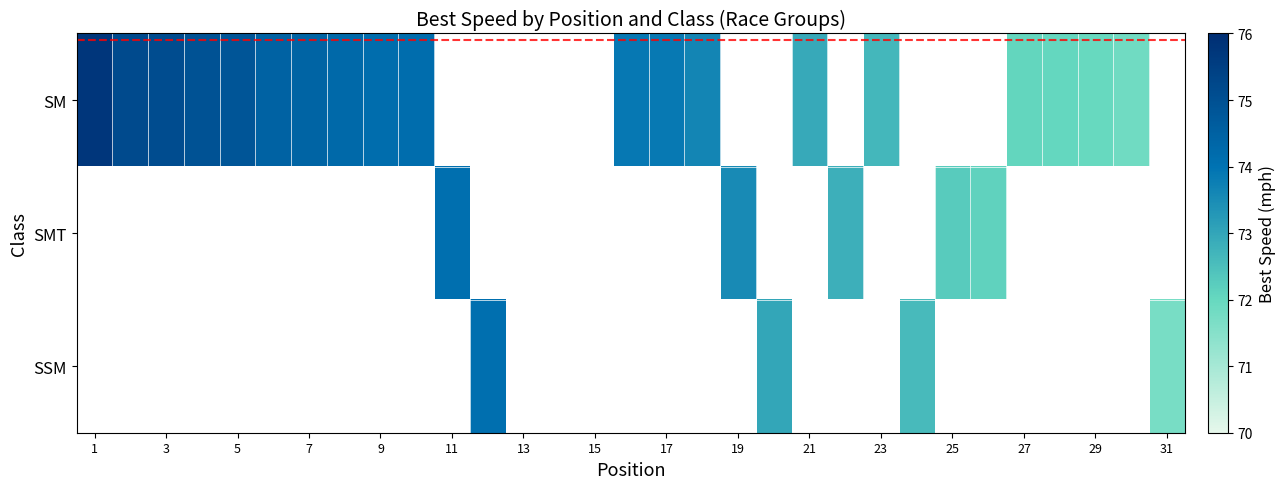

At how many categories does at least one series exceed 73?

16